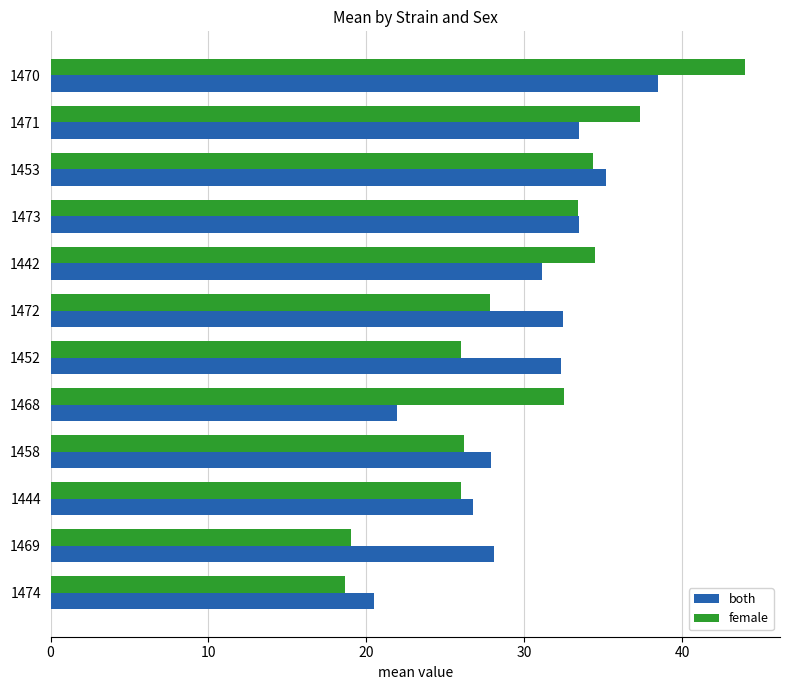

The value of female at 1468 is 32.5. True or false?

True